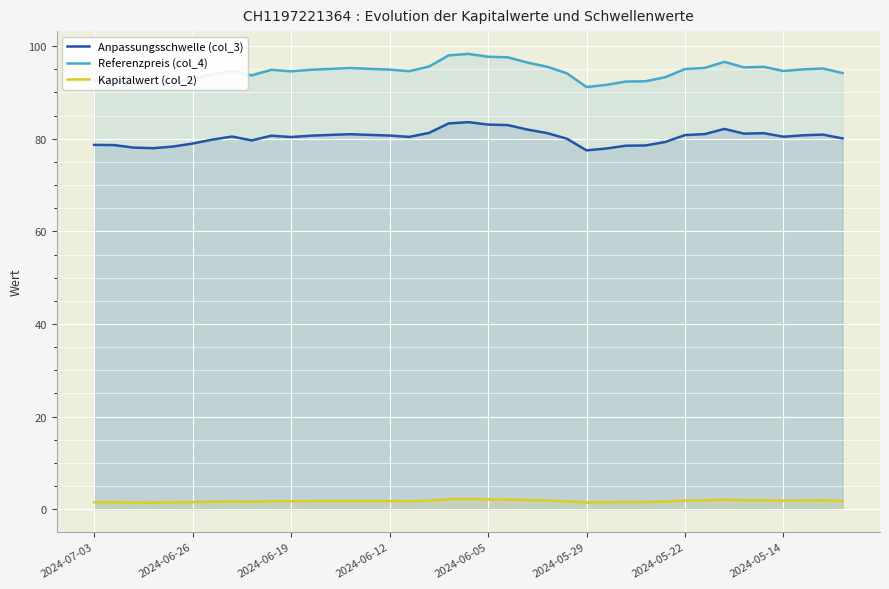

Which series has the widest spread of values?

Referenzpreis (col_4)